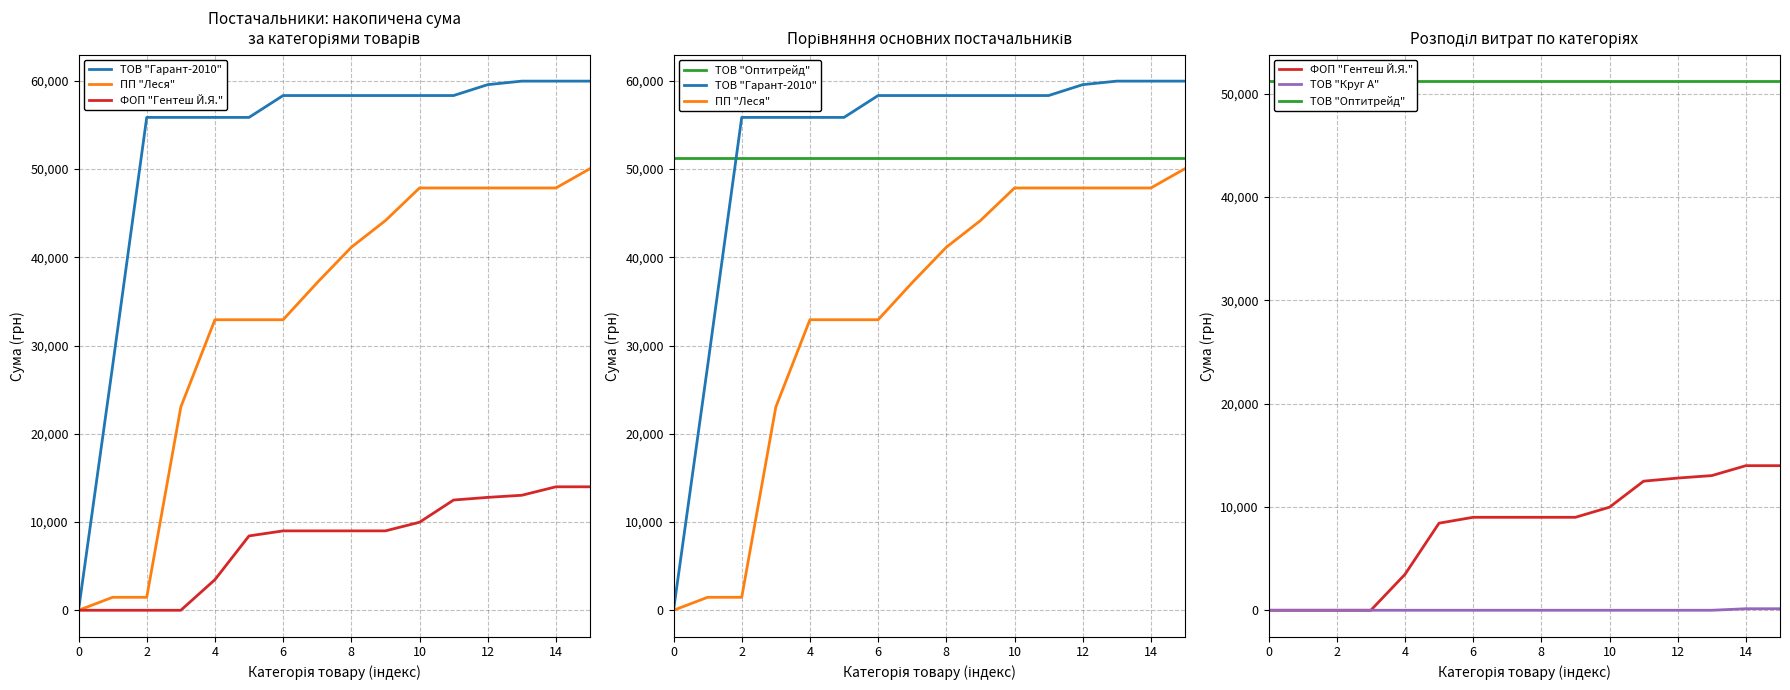

What is the average value of the ТОВ "Гарант-2010" series?

52532.9